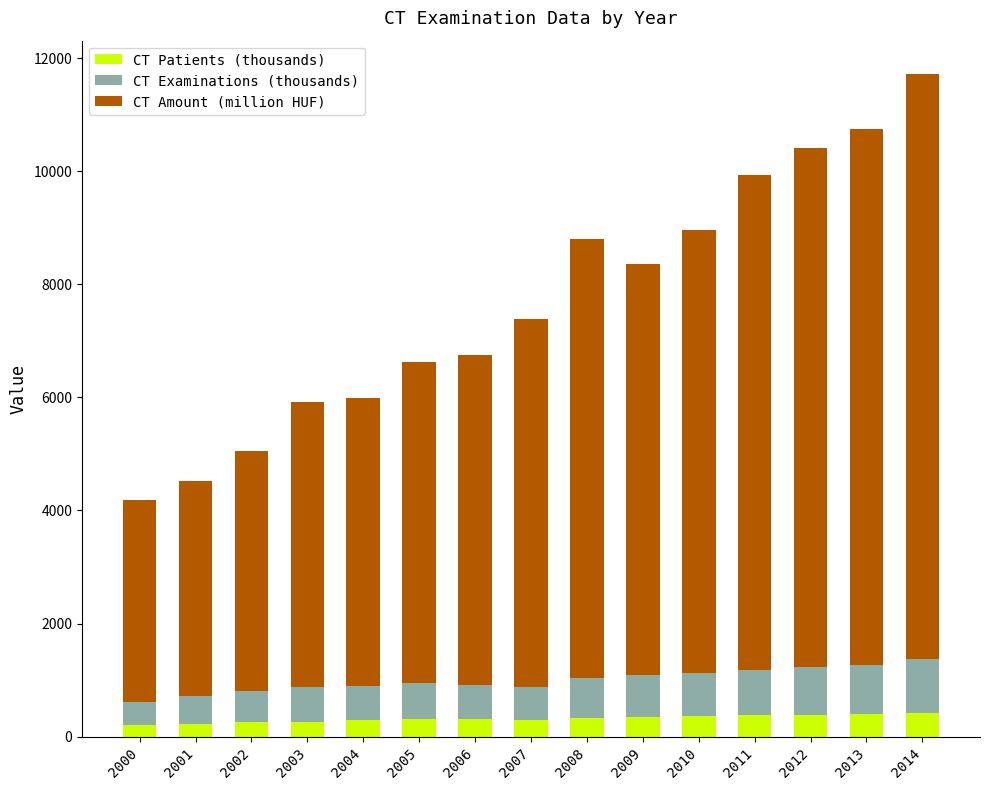

What is the sum of all CT Patients (thousands) values?

4813.8